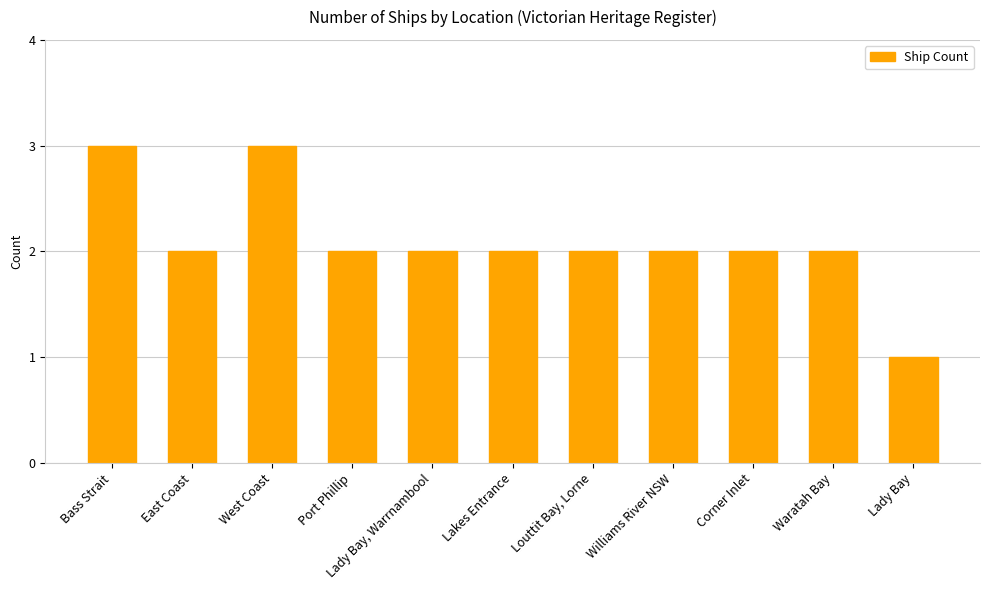

Is it true that the value at Lakes Entrance is 2?

True